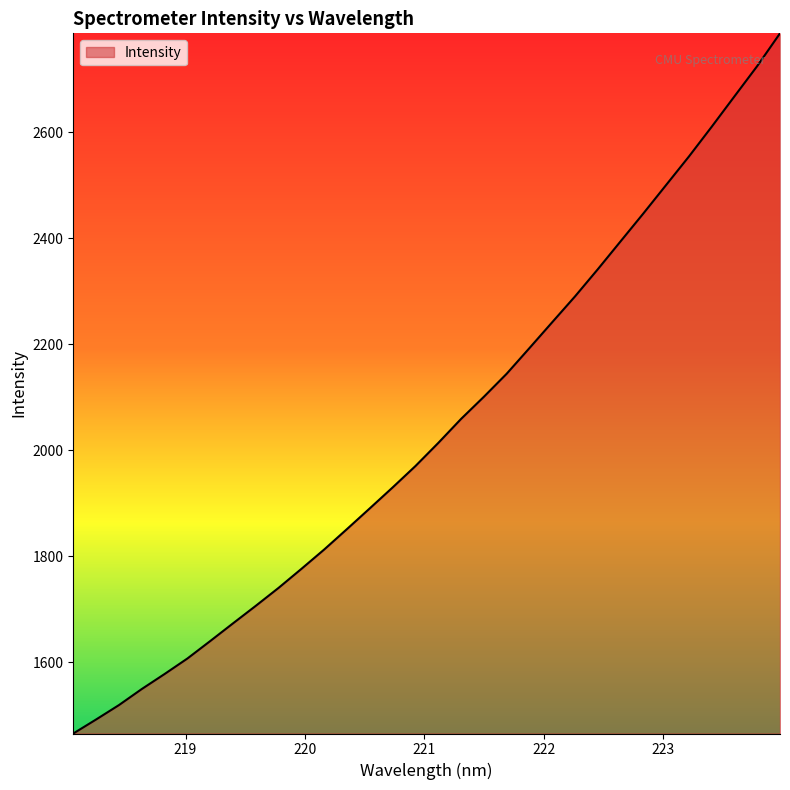

Count the number of data series in this chart.

1